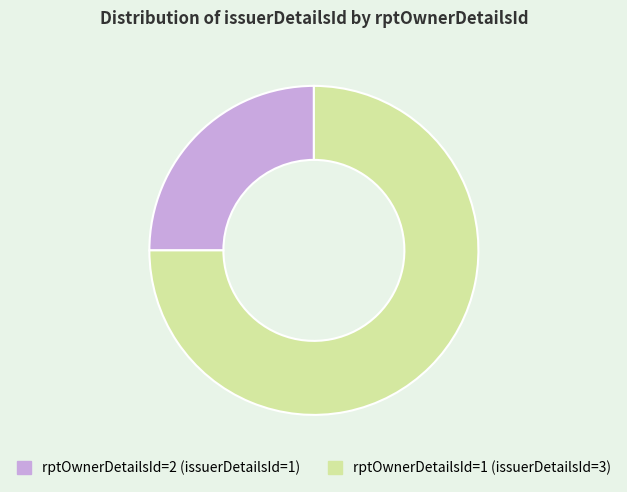

Do rptOwnerDetailsId=1 and rptOwnerDetailsId=2 together represent more than half of the pie?

Yes